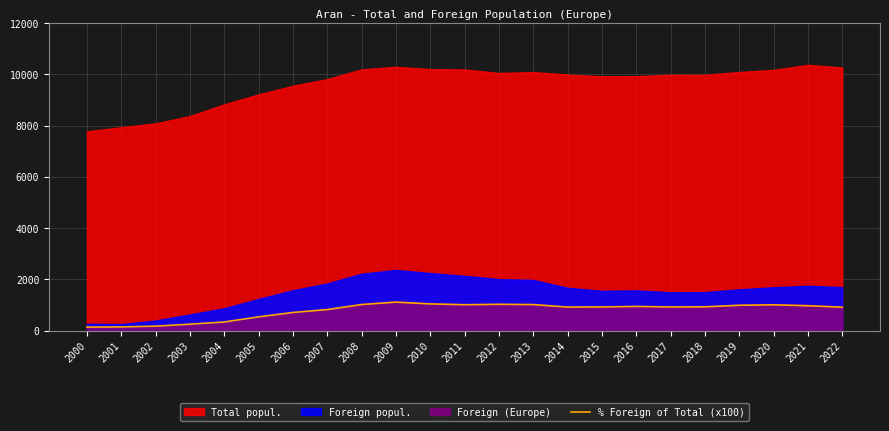

The % Foreign of Total (x100) series shows 339.0 at 2004. True or false?

True